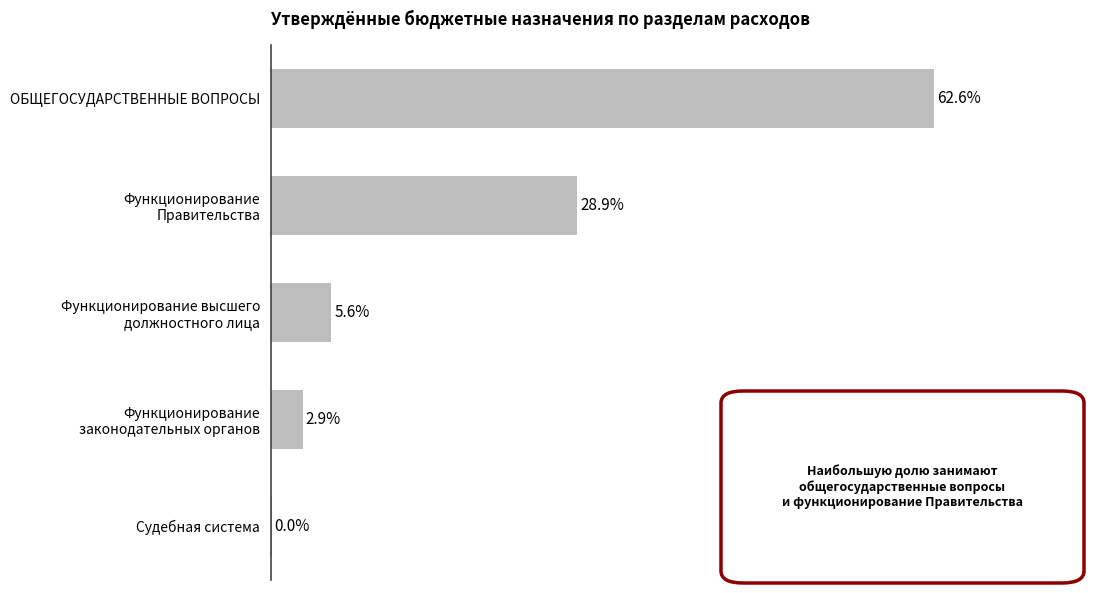

At which category does the chart reach its peak across all series?

ОБЩЕГОСУДАРСТВЕННЫЕ ВОПРОСЫ